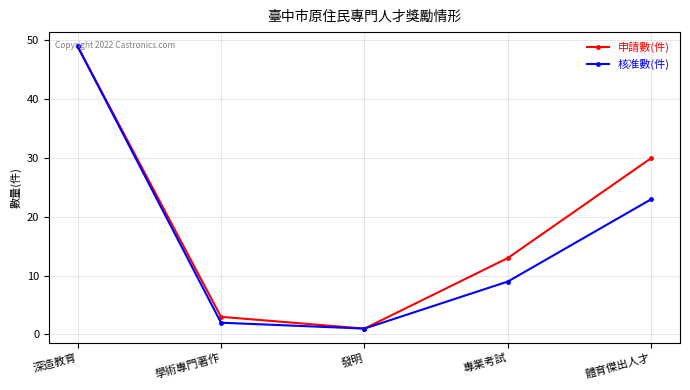

How many lines are shown in the chart?

2